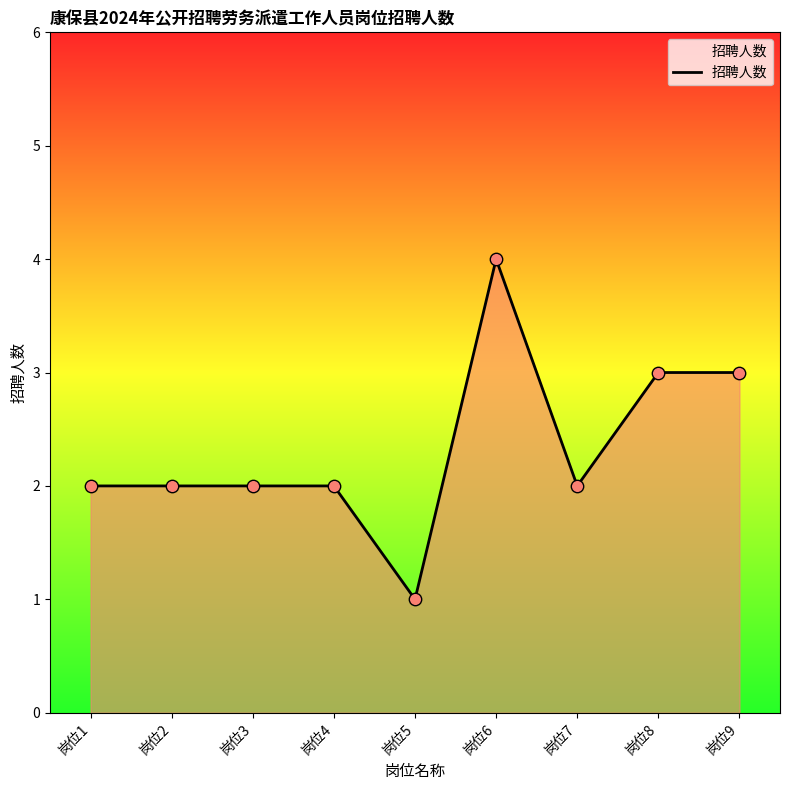

Approximately how many times larger is the value at 岗位4 compared to 岗位6?

0.5